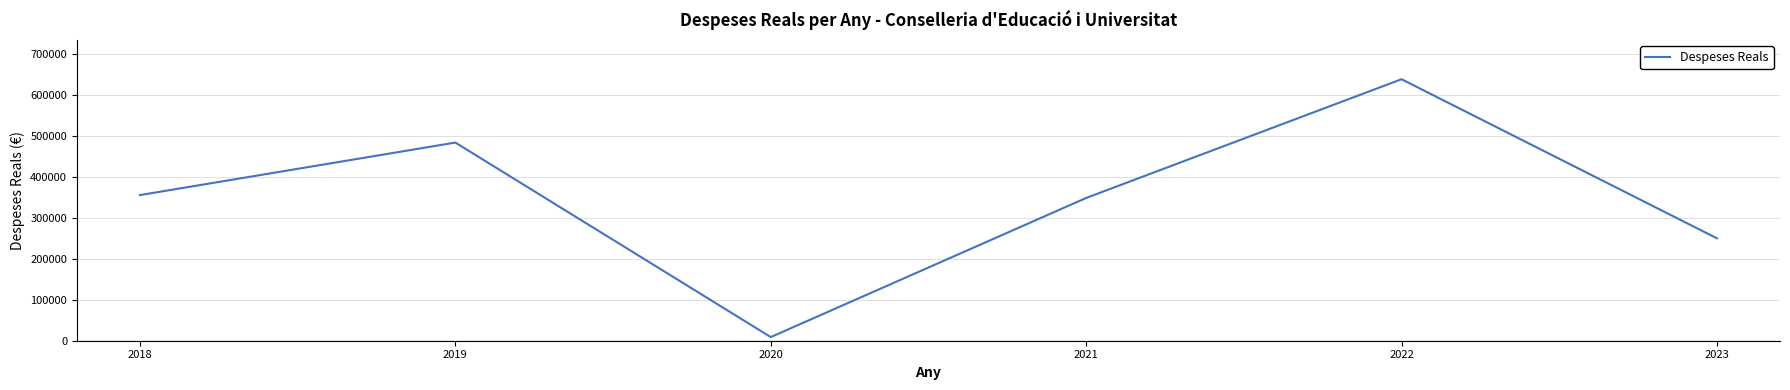

What is the change in value from 2019 to 2022?

+154482.8